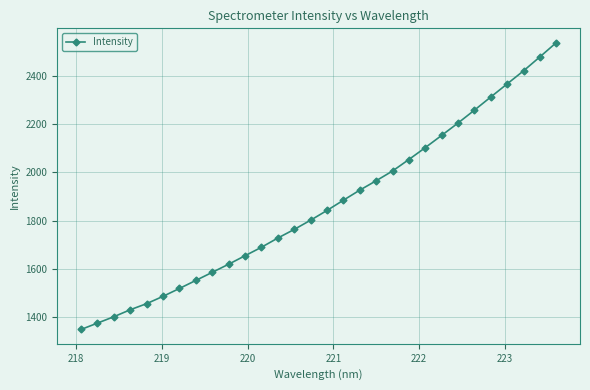

What is the difference between the second highest and minimum values?

1131.9